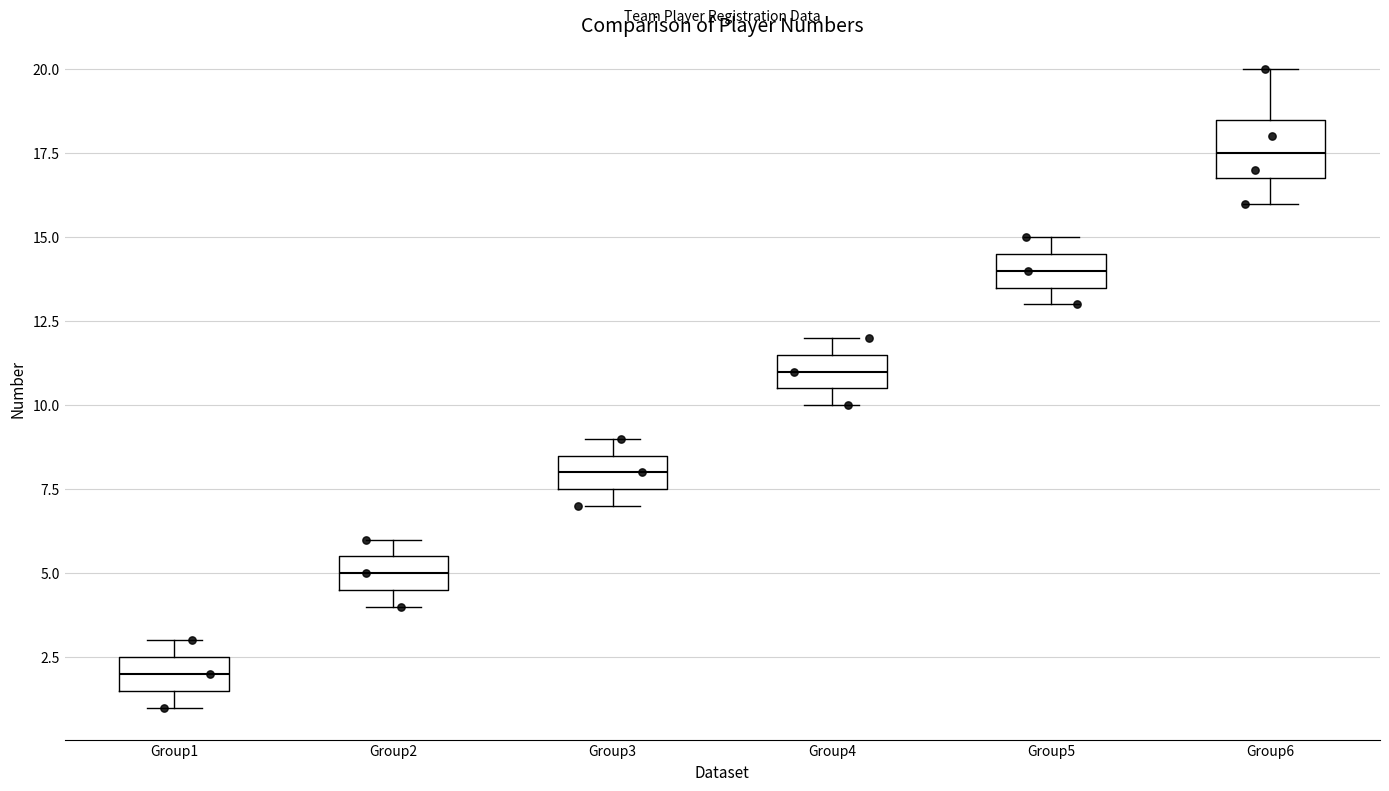

Reading left to right, transcribe this box plot: for each box, give where its median line is, the range the box spans, and where its two whiskers end, as read against the y-axis. The values are not printed on the chart, so give them approximately, as read against the axis.

Group1: median 2.0, box 1.5 to 2.5, whiskers 1.0 to 3.0
Group2: median 5.0, box 4.5 to 5.5, whiskers 4.0 to 6.0
Group3: median 8.0, box 7.5 to 8.5, whiskers 7.0 to 9.0
Group4: median 11.0, box 10.5 to 11.5, whiskers 10.0 to 12.0
Group5: median 14.0, box 13.5 to 14.5, whiskers 13.0 to 15.0
Group6: median 17.5, box 17.0 to 18.5, whiskers 16.0 to 20.0